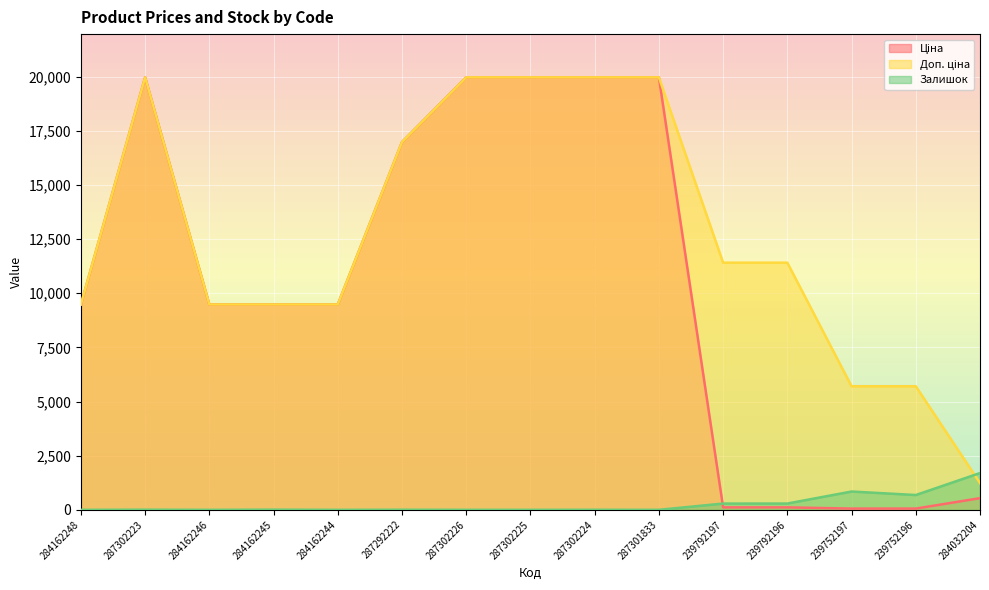

List the series in order of their overall mean, highest first.

Доп. ціна, Ціна, Залишок